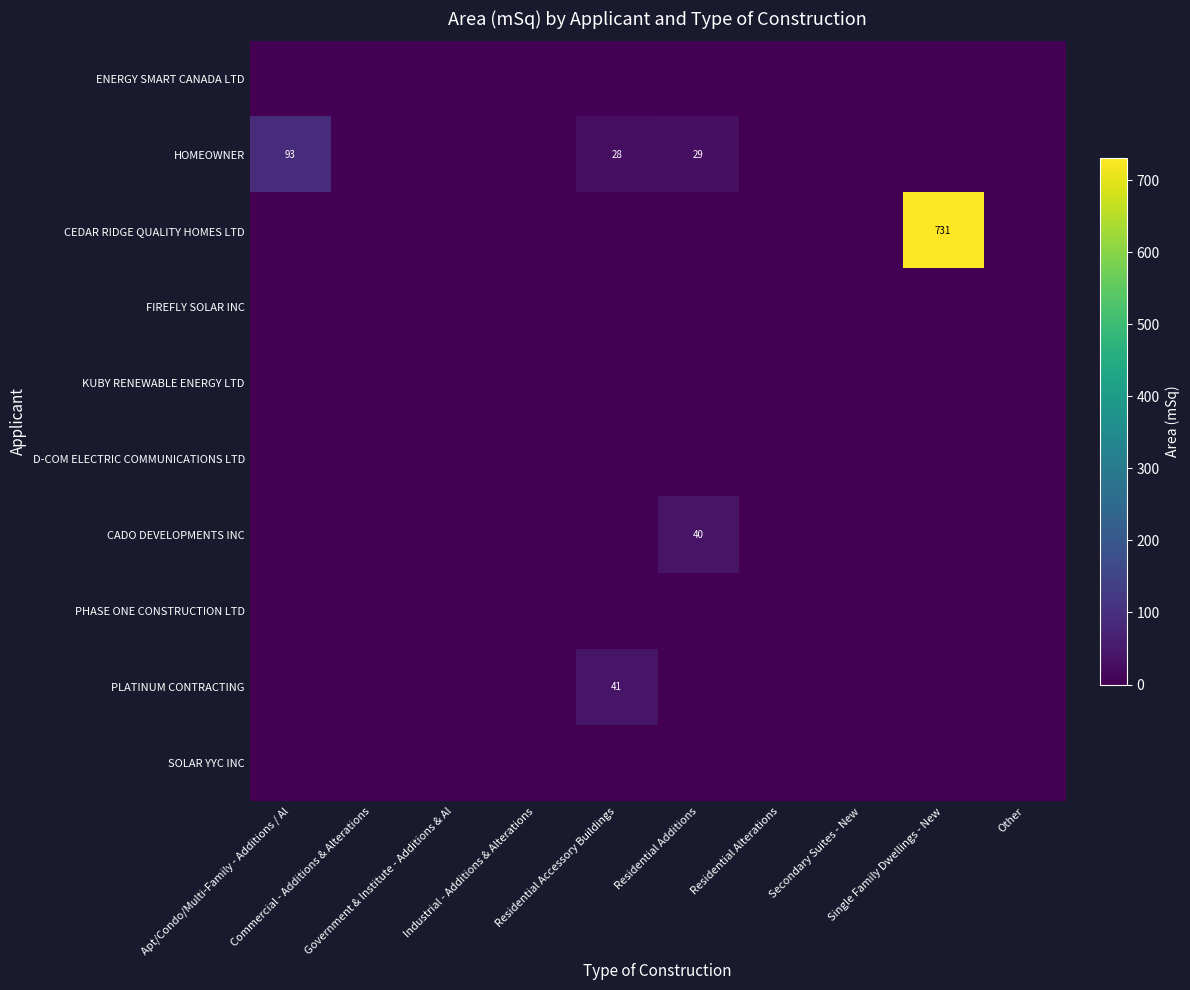

At how many categories does at least one series exceed 388?

1